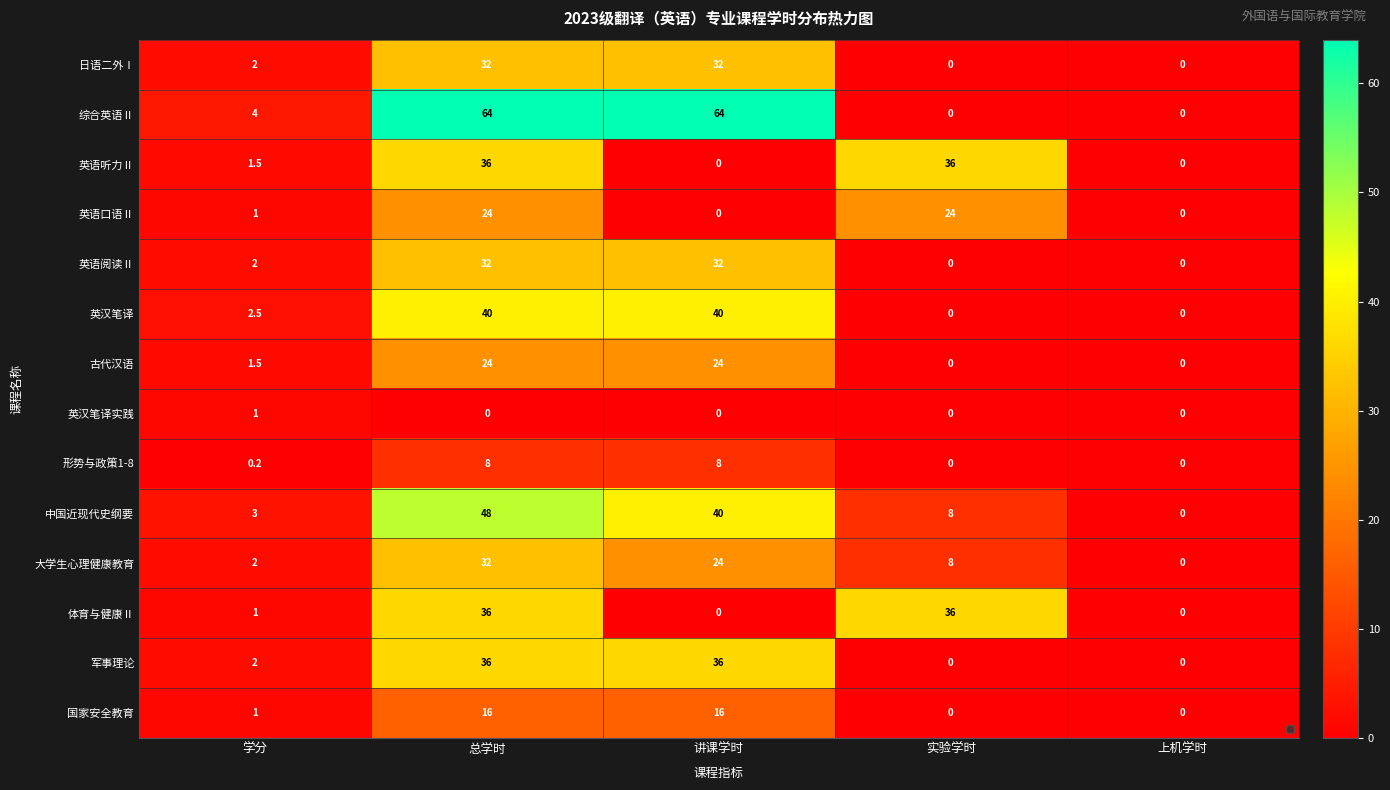

Which series changed the most between 实验学时 and 上机学时?

英语听力Ⅱ